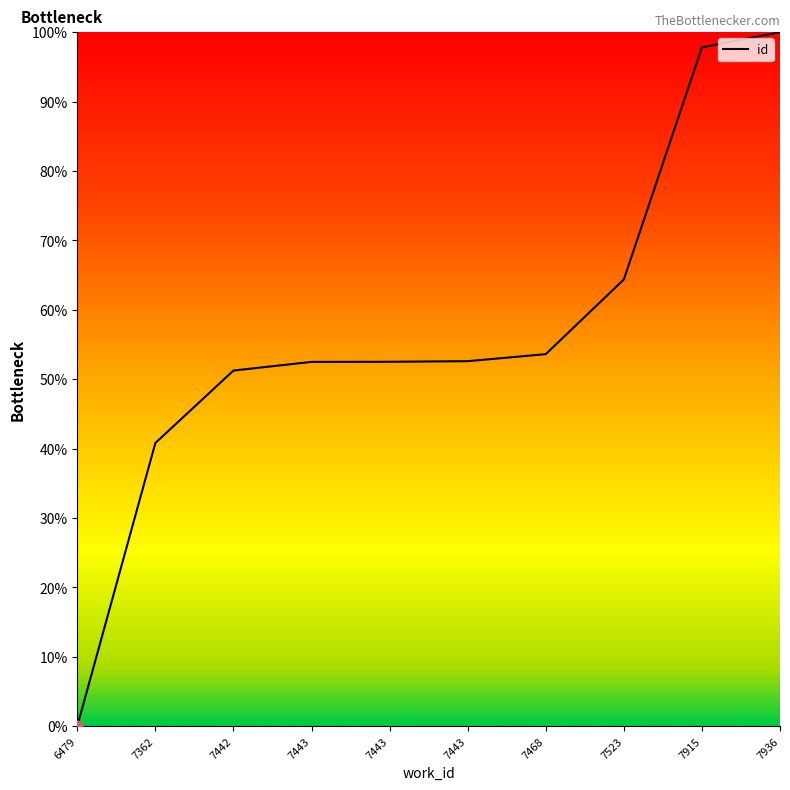

What is the change in value from 7442 to 7443?

+1.4